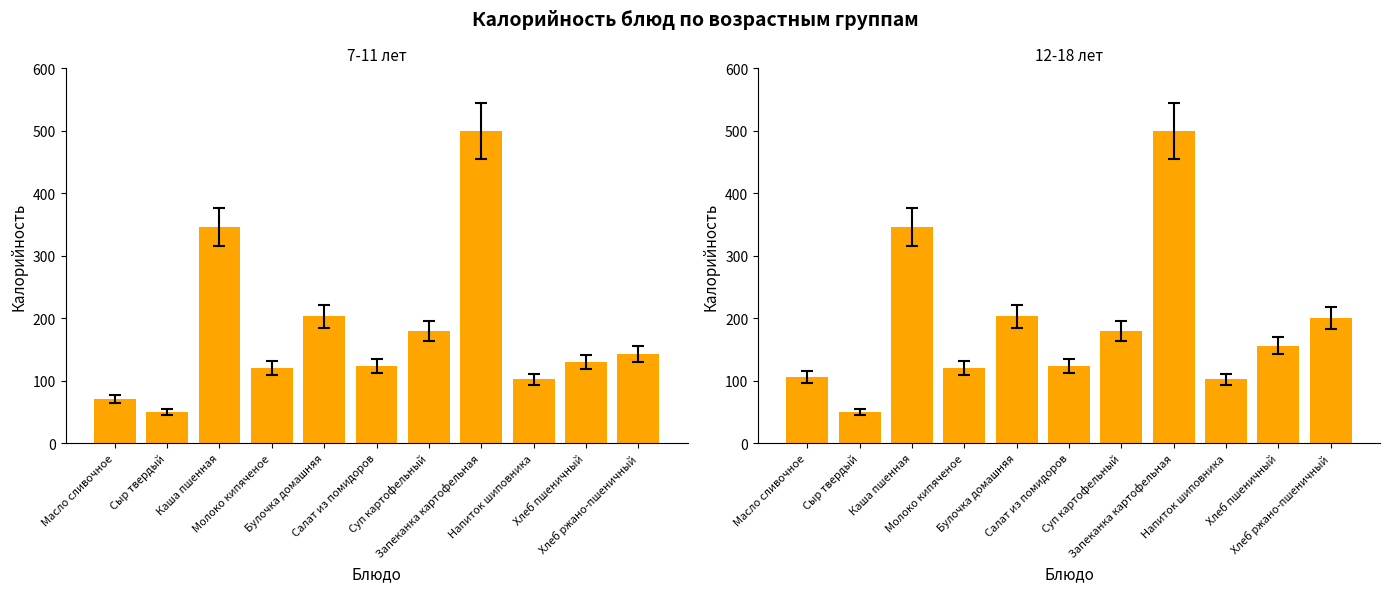

Which label corresponds to the largest value in the chart?

Запеканка картофельная